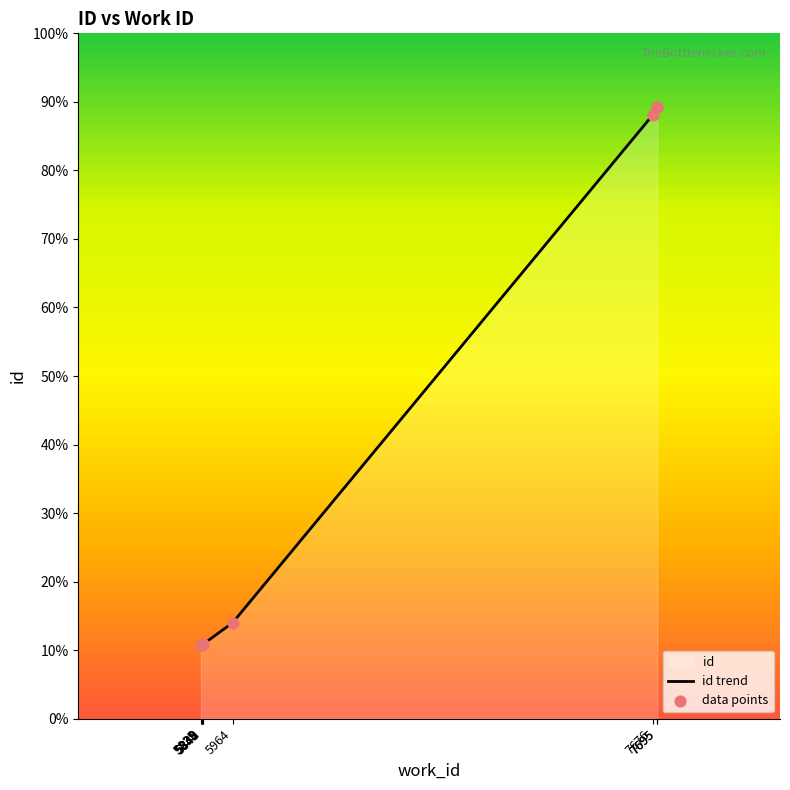

Which series reaches the maximum Y coordinate?

id trend